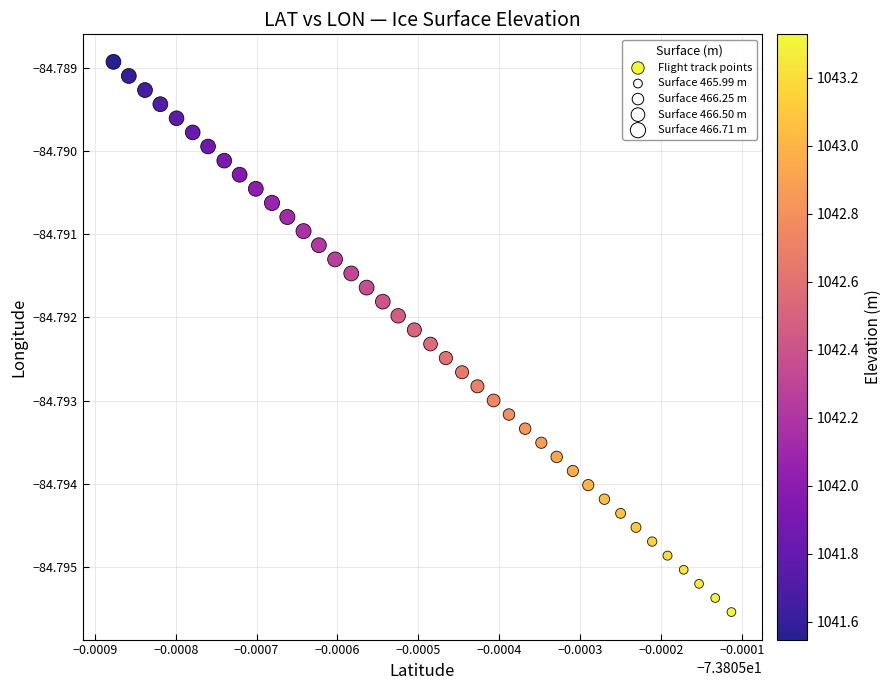

How many points are shown in the scatter plot?

40